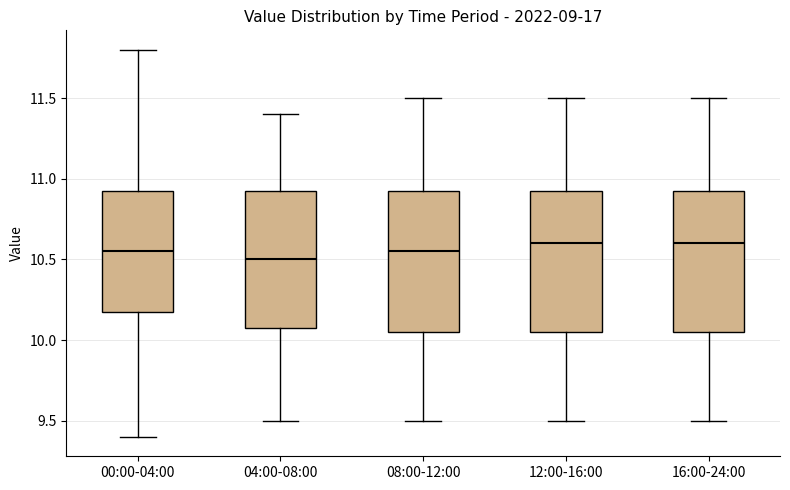

Reading left to right, read every box against the y-axis: the position of its median line, the range the box covers, and the ends of its whiskers. The values are not printed on the chart, so give them approximately, as read against the axis.

00:00-04:00: median 10.55, box 10.20 to 10.95, whiskers 9.40 to 11.80
04:00-08:00: median 10.50, box 10.10 to 10.95, whiskers 9.50 to 11.40
08:00-12:00: median 10.55, box 10.05 to 10.95, whiskers 9.50 to 11.50
12:00-16:00: median 10.60, box 10.05 to 10.95, whiskers 9.50 to 11.50
16:00-24:00: median 10.60, box 10.05 to 10.95, whiskers 9.50 to 11.50